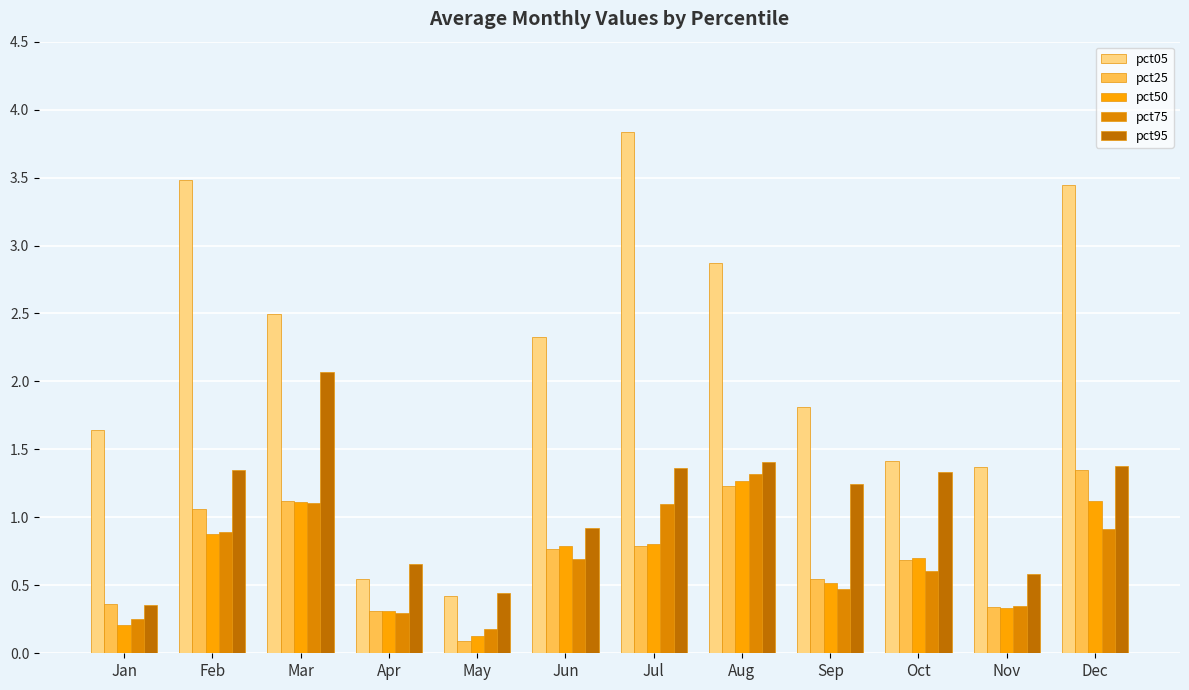

At how many categories does at least one series exceed 0?

12